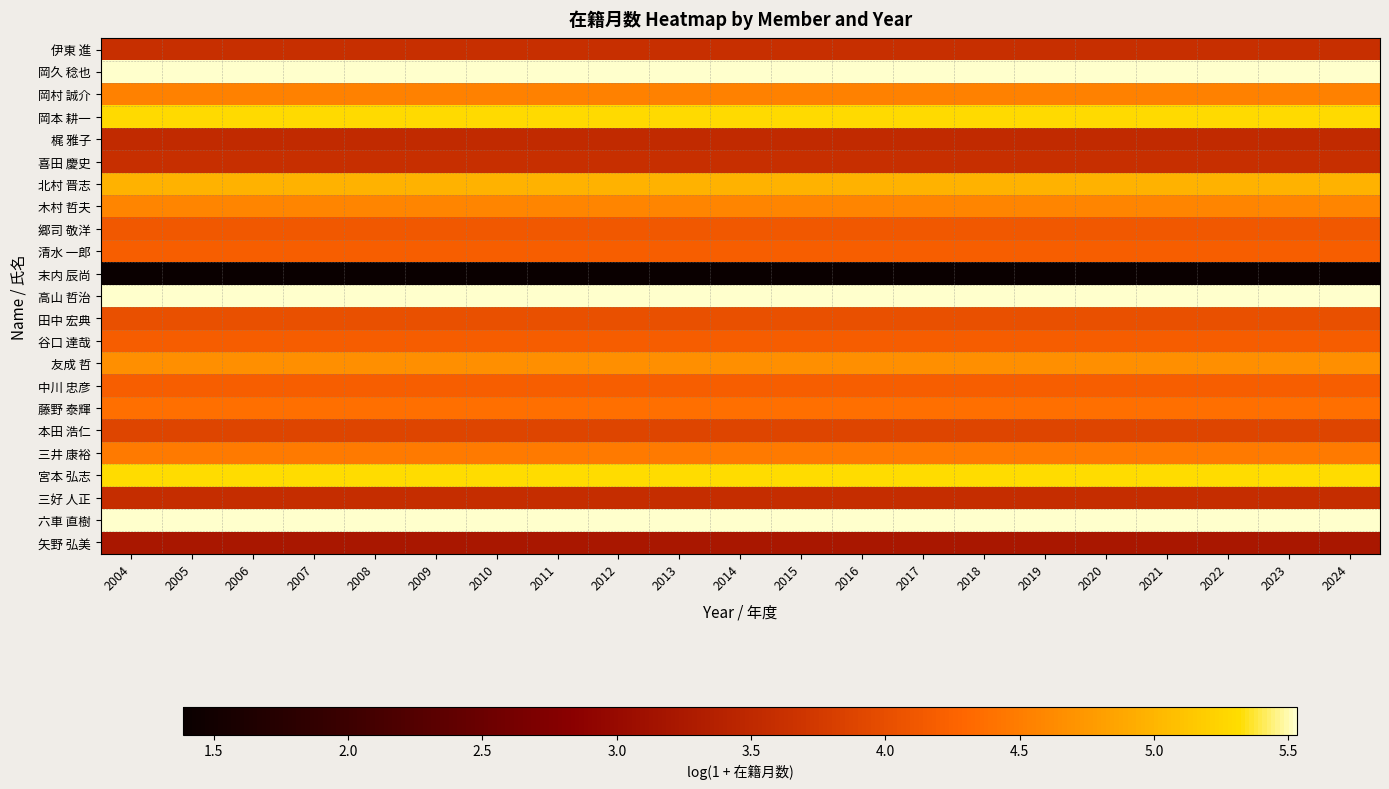

What is the spread (max minus min) of values at 2009?

4.1